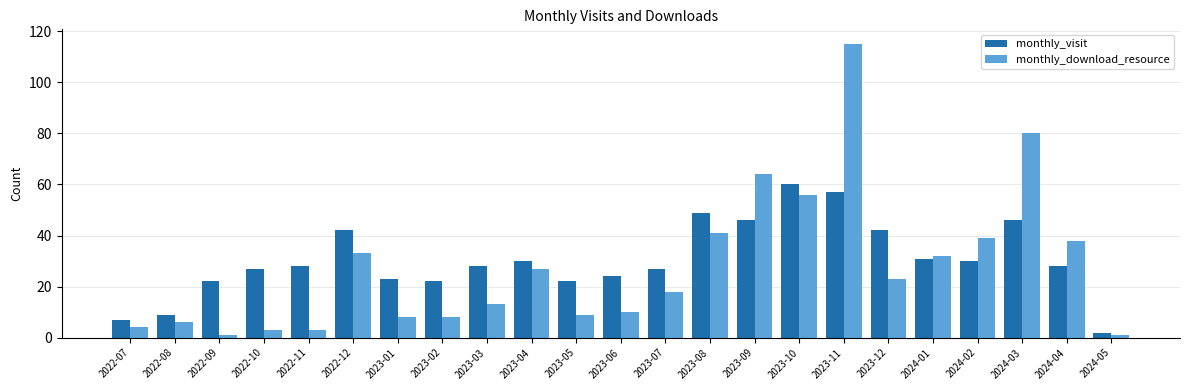

Is it true that monthly_visit equals 57 at 2023-11?

True